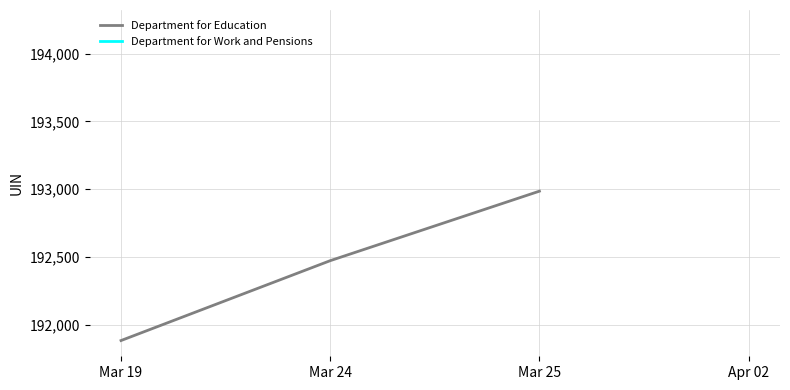

What is the value of the 2nd point from the left?

192472.0